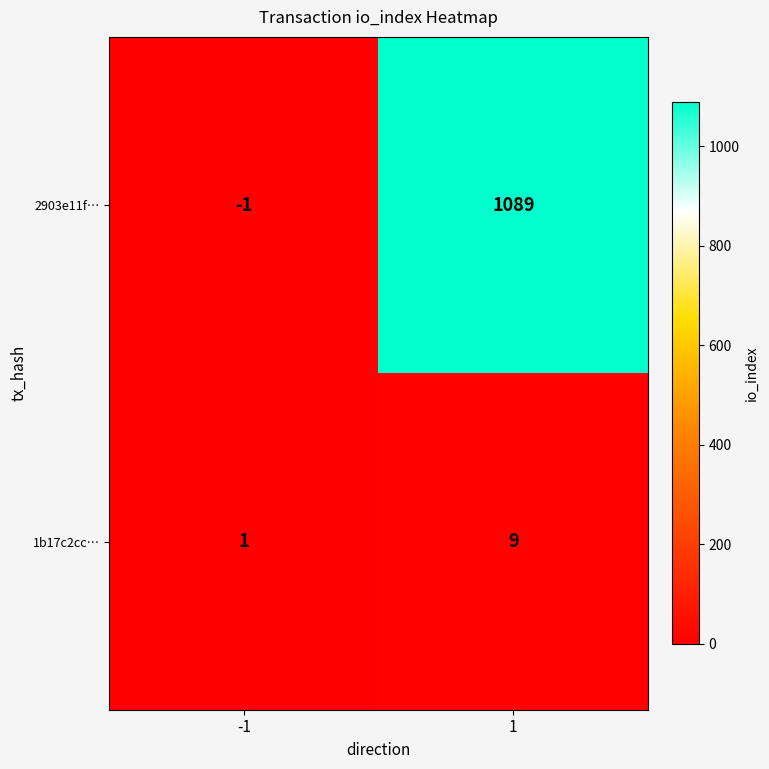

How many series are shown in this chart?

2